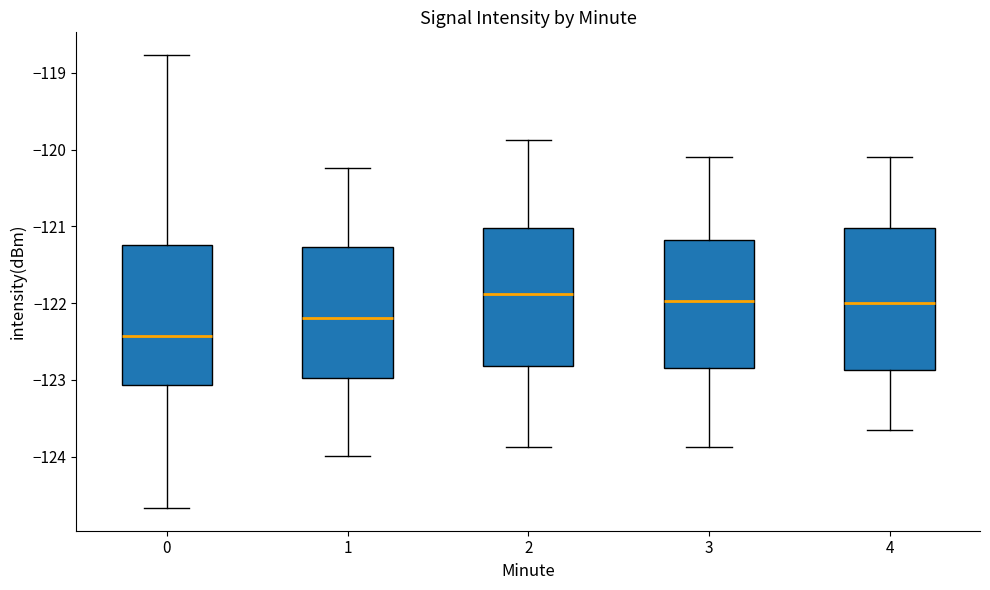

Reading left to right, transcribe this box plot: for each box, give where its median line is, the range the box spans, and where its two whiskers end, as read against the y-axis. The values are not printed on the chart, so give them approximately, as read against the axis.

0: median -122.4, box -123.1 to -121.2, whiskers -124.7 to -118.8
1: median -122.2, box -123.0 to -121.3, whiskers -124.0 to -120.2
2: median -121.9, box -122.8 to -121.0, whiskers -123.9 to -119.9
3: median -122.0, box -122.8 to -121.2, whiskers -123.9 to -120.1
4: median -122.0, box -122.9 to -121.0, whiskers -123.7 to -120.1